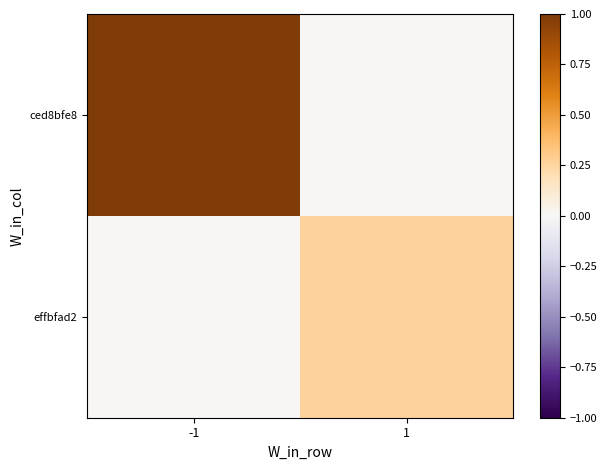

Which series has the largest total across all categories?

ced8bfe8